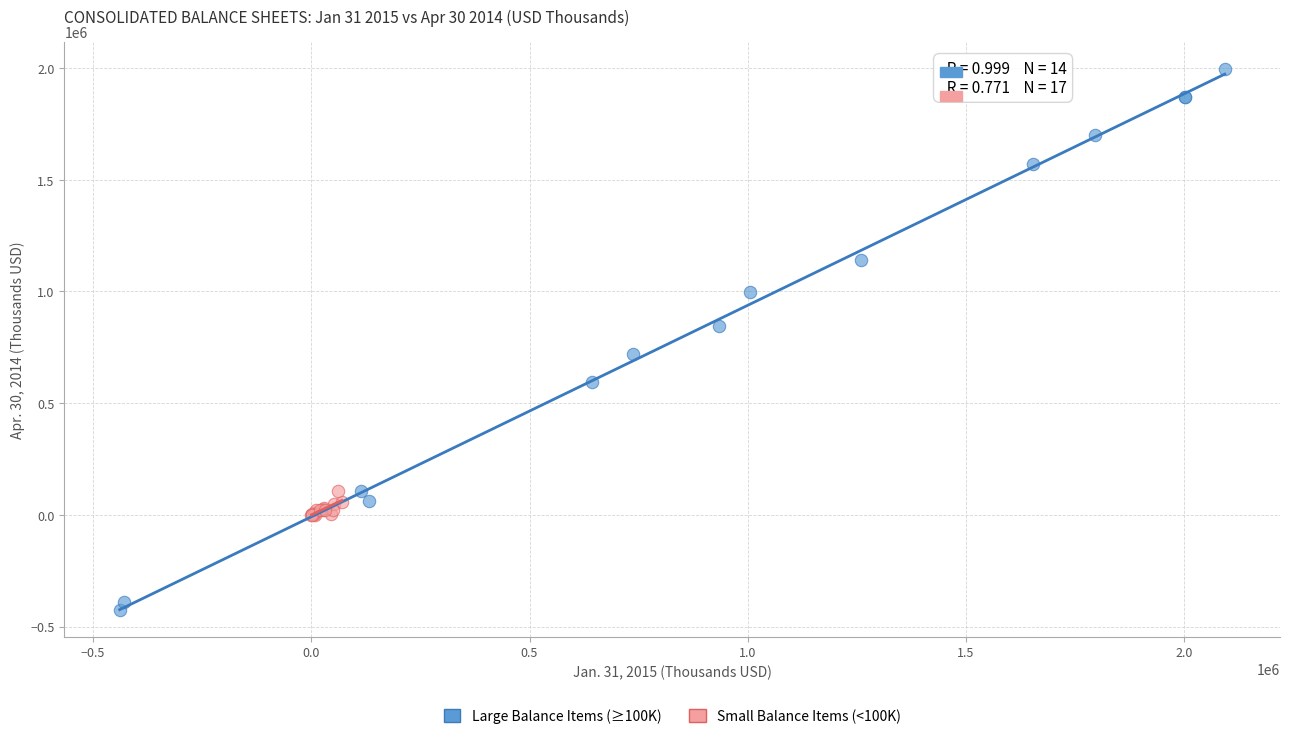

Which series contains the highest Y value?

Large Balance Items (≥100K)